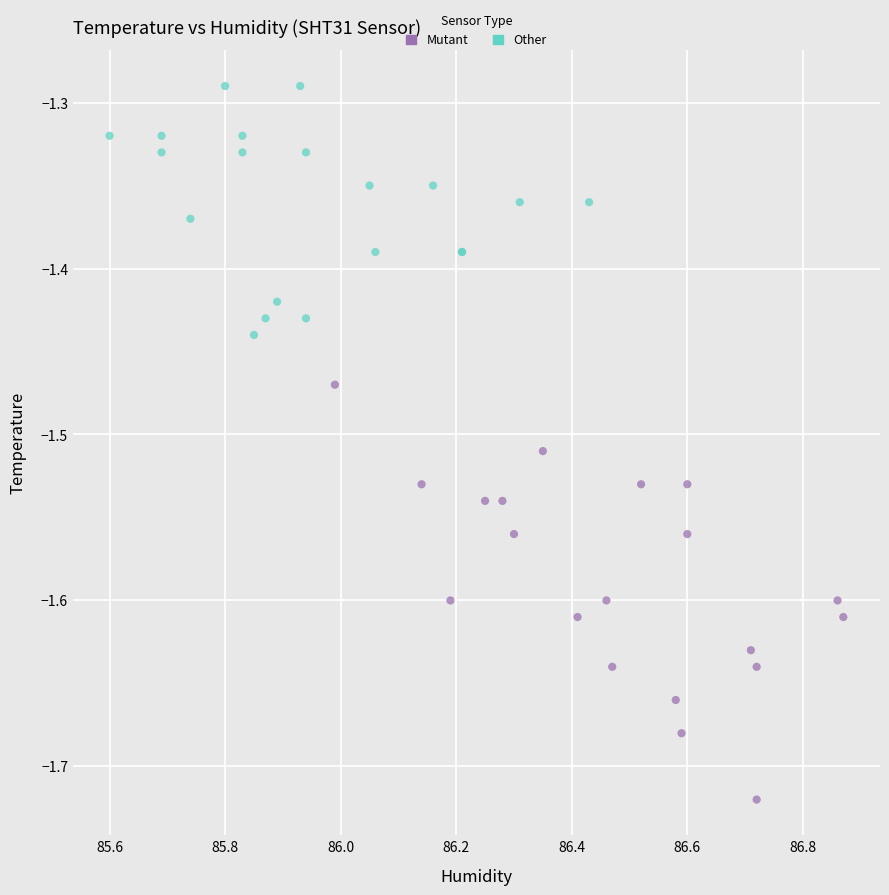

What are all the series names shown in the legend?

Mutant, Other